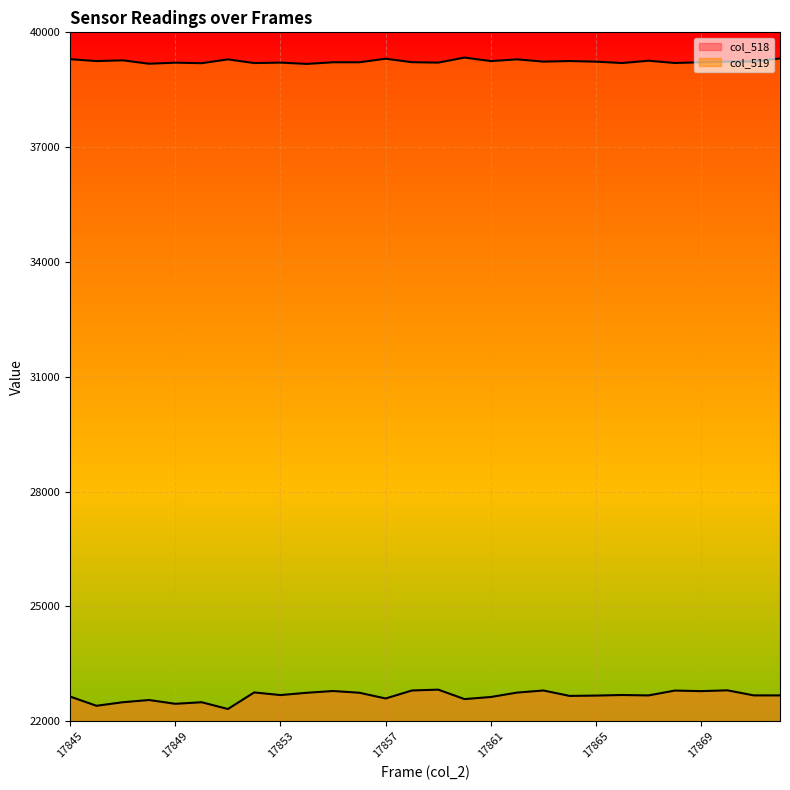

How many lines are shown in the chart?

2